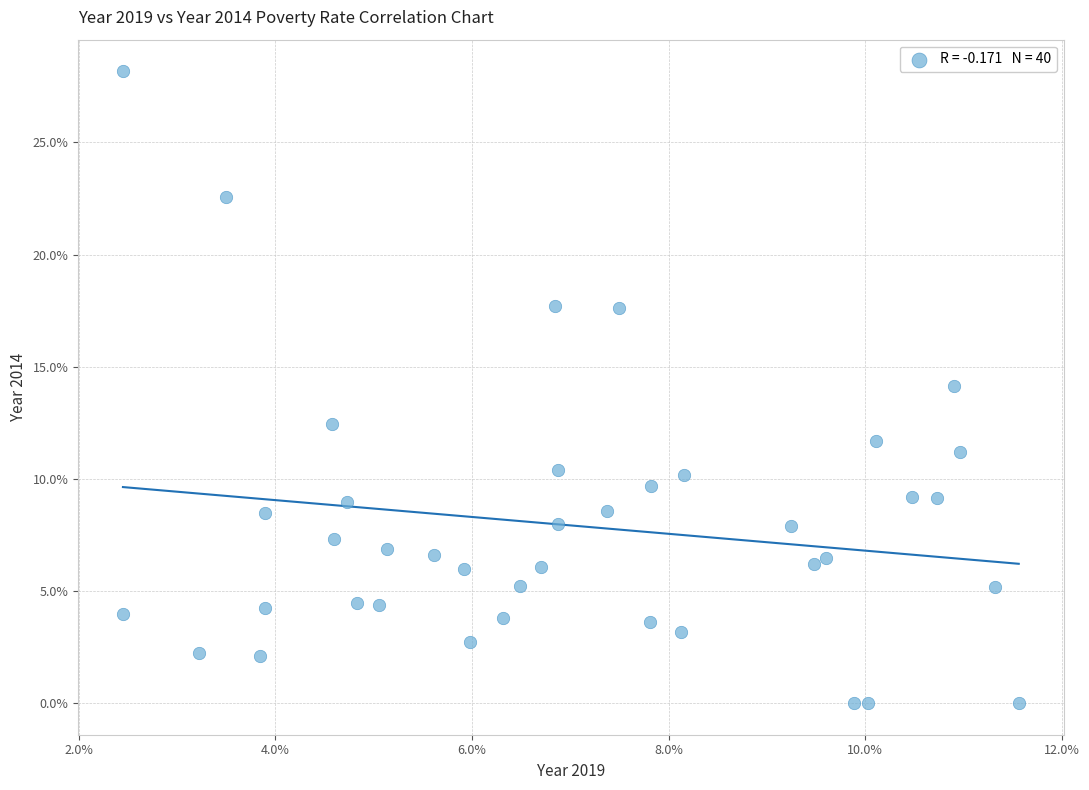

What is the range of X values (max minus min)?

9.1